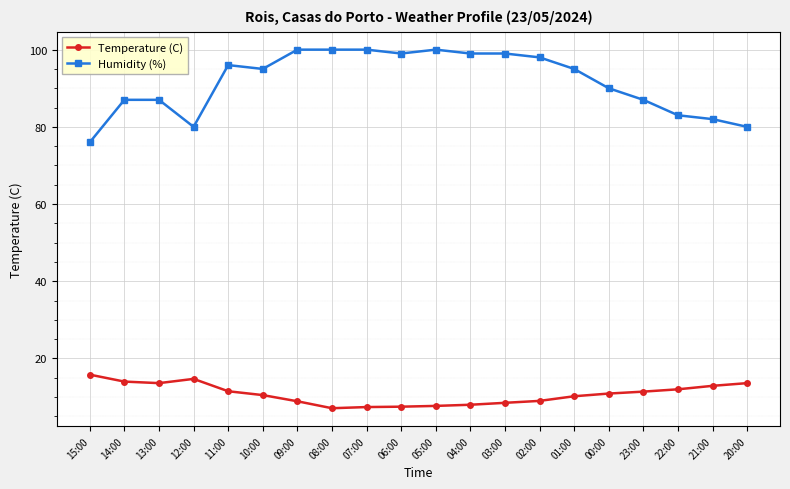

What value does the Humidity (%) series have at 10:00?

95.0